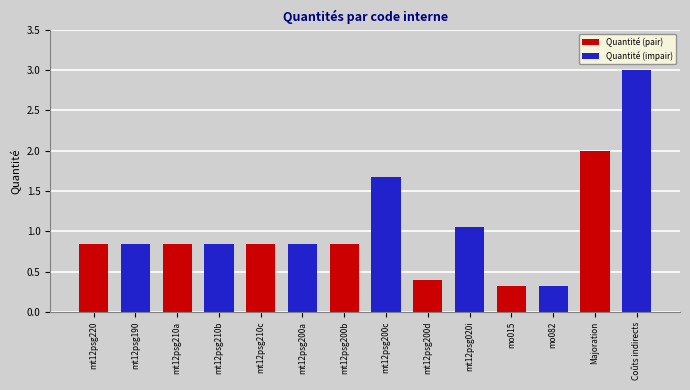

Is it true that the value at mt12psg200d is 0.4?

True